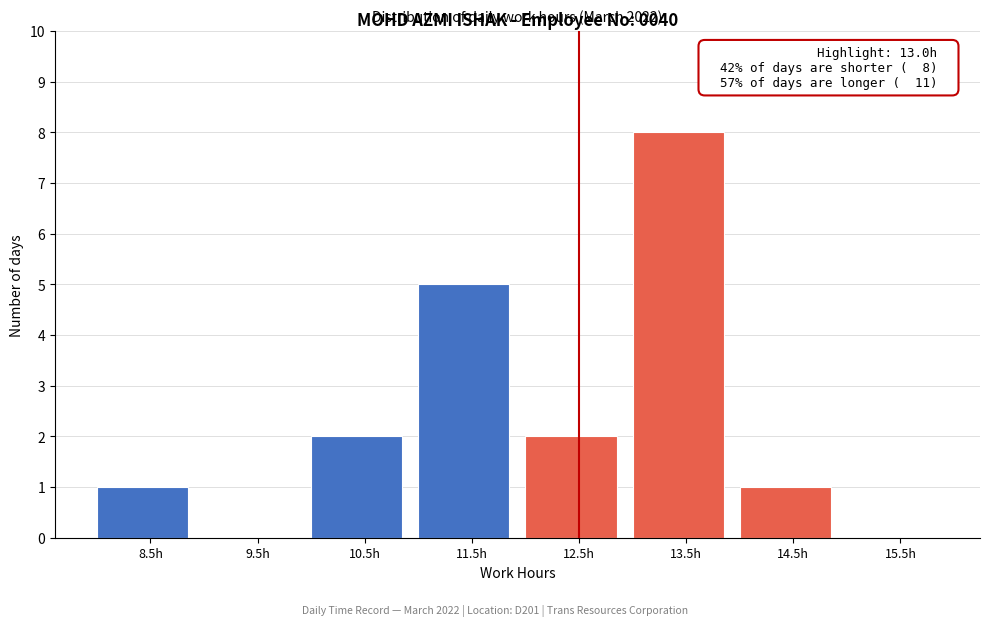

Reading left to right, extract all data points from this chart.

8.5h=1	9.5h=0	10.5h=2	11.5h=5	12.5h=2	13.5h=8	14.5h=1	15.5h=0